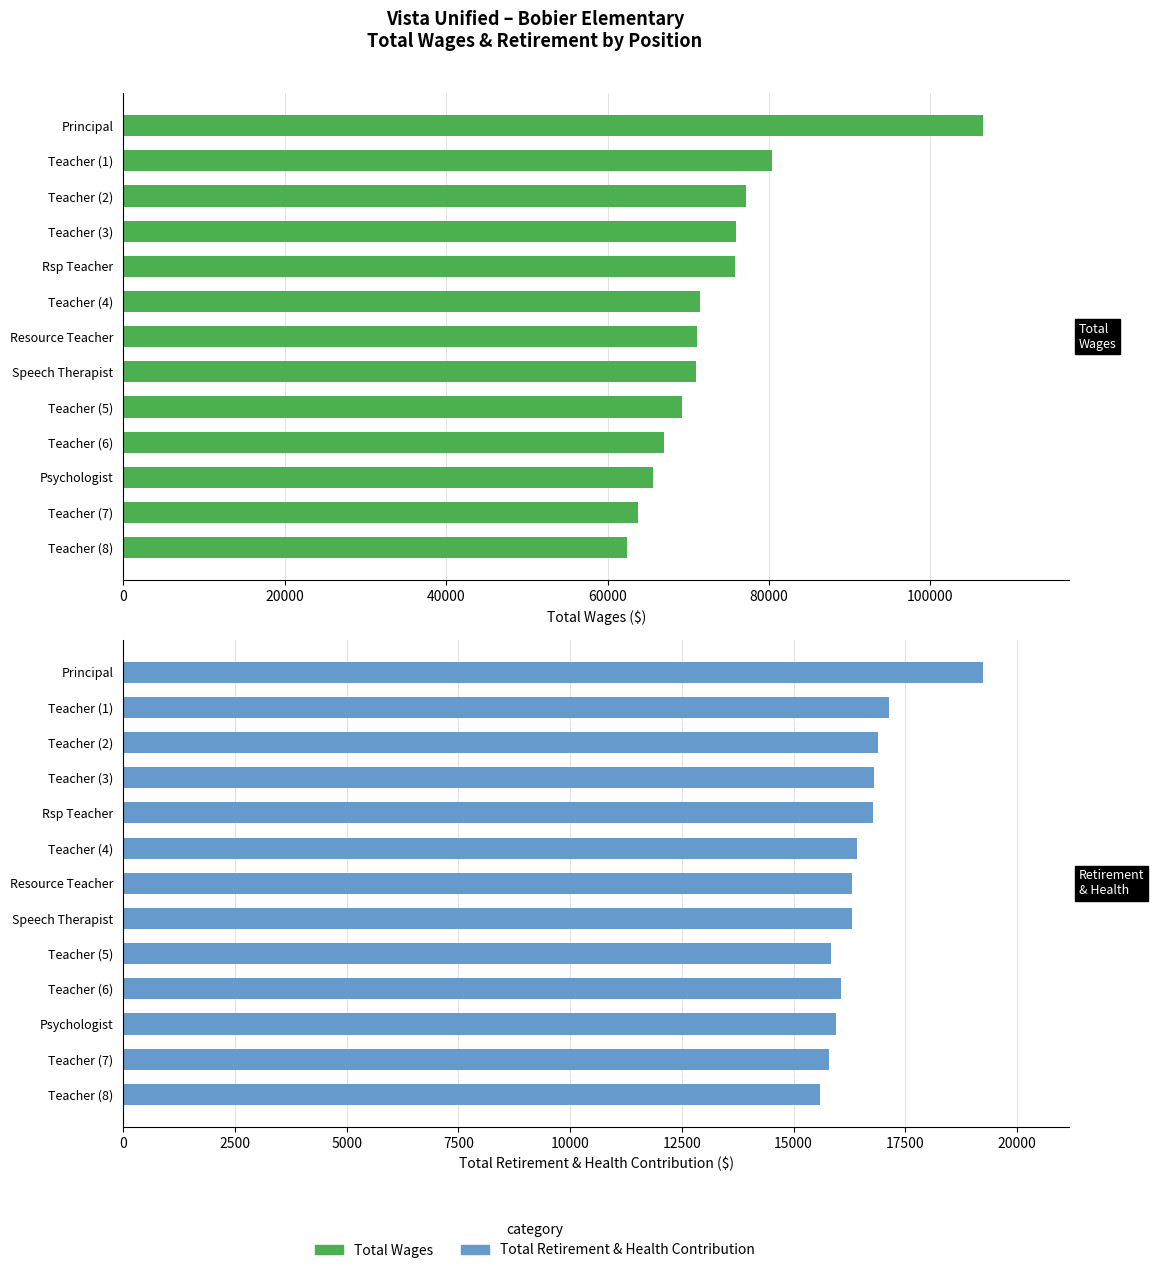

What is the difference between the highest and lowest values at Teacher (1)?

63274